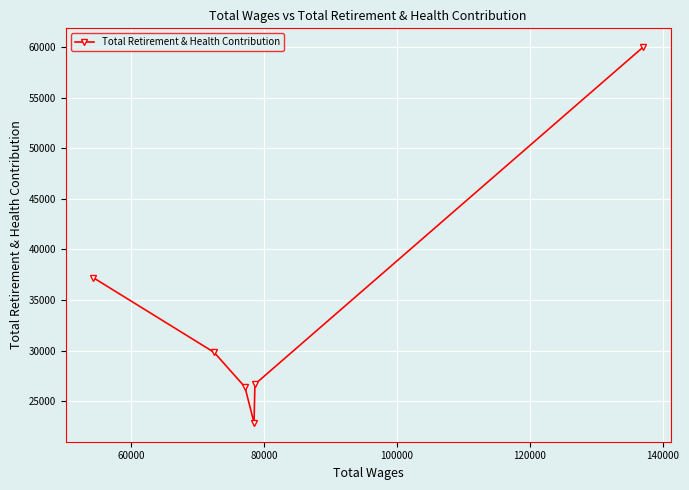

True or false: there are more than 1 points higher than both neighbors.

False